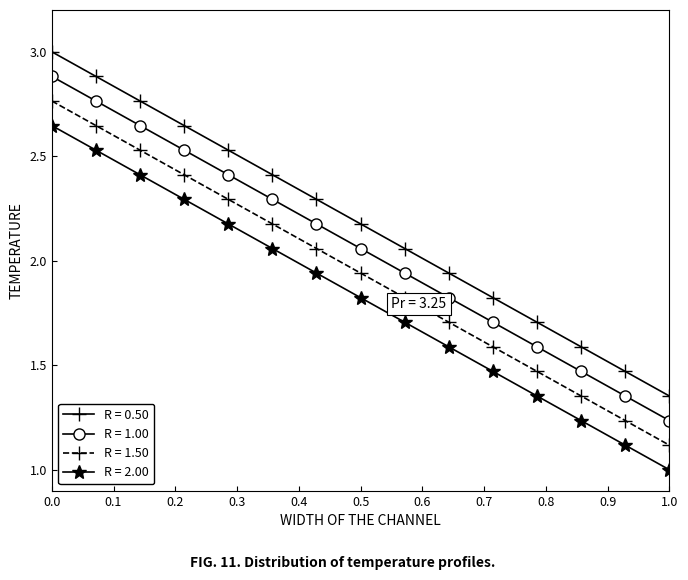

At how many categories does at least one series exceed 2?

9